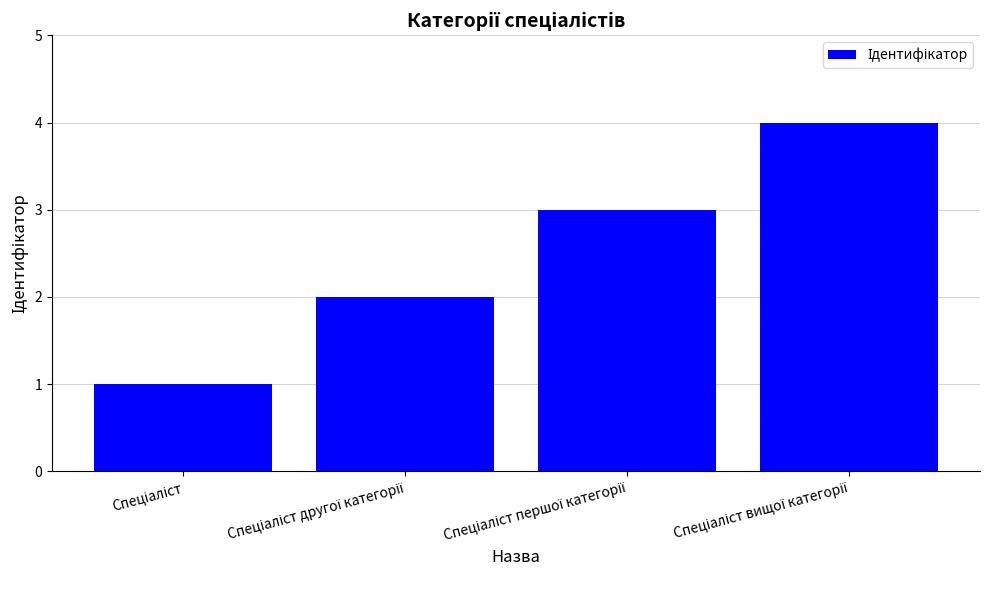

What is the value of the 3rd bar from the left?

3